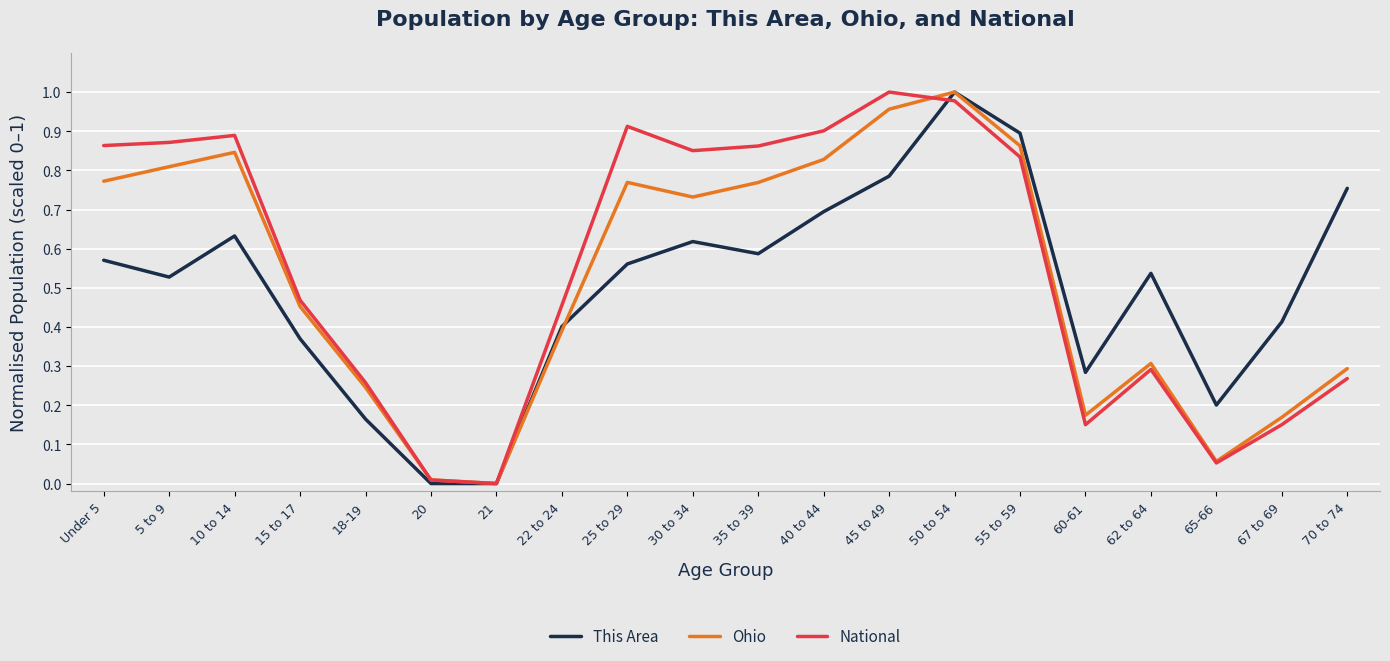

What are all the series names shown in the legend?

This Area, Ohio, National